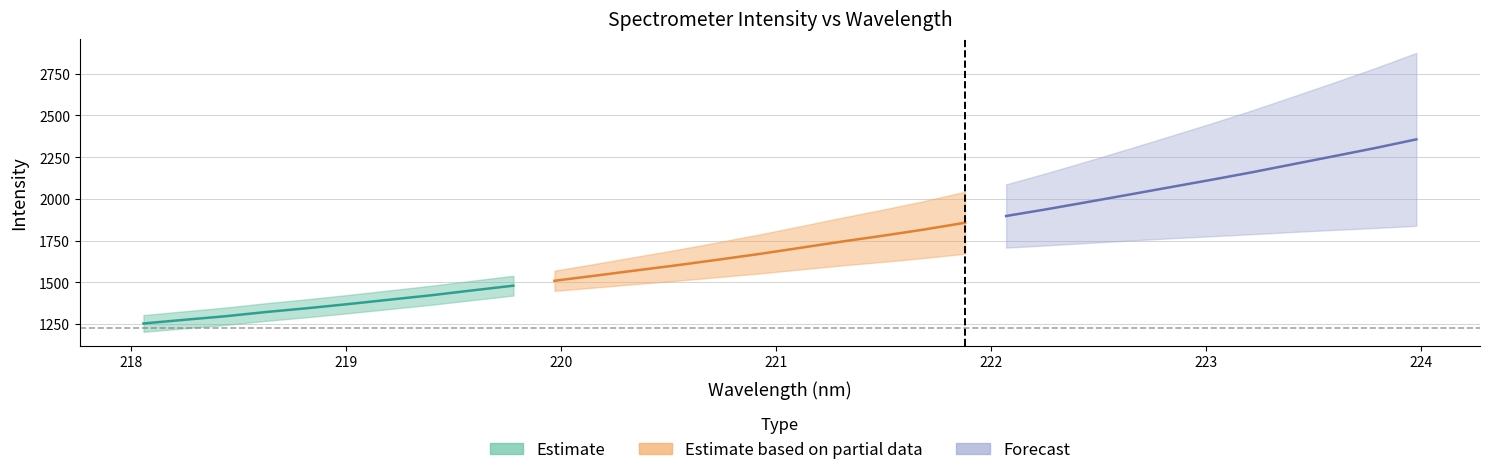

True or false: x and y intersect in this chart.

False